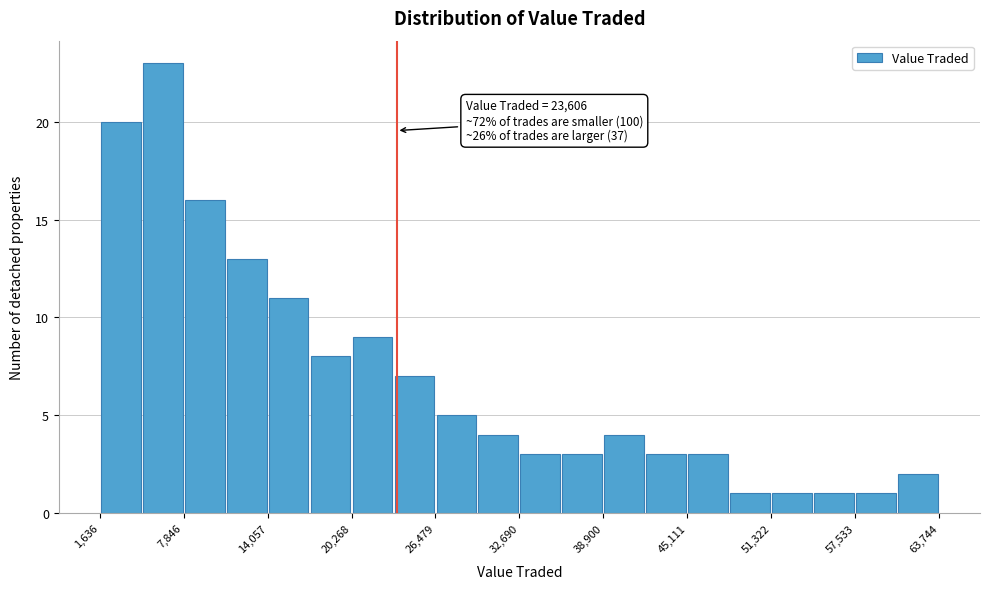

Around what value on the x-axis is the tallest bar? Give the approximate position of its centre, as read against the axis.

6000